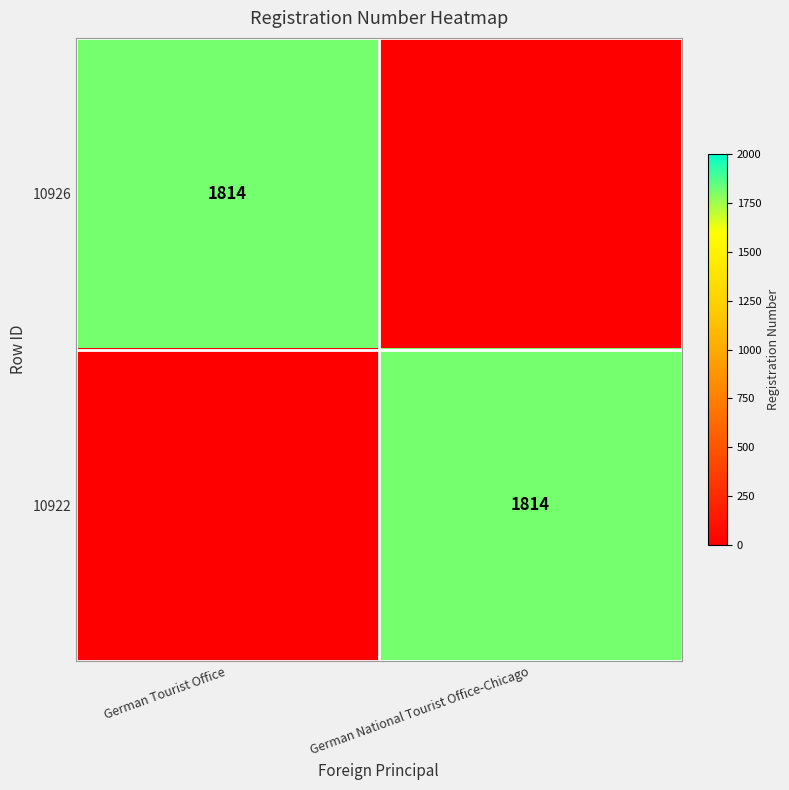

At which category does the chart reach its peak across all series?

German Tourist Office